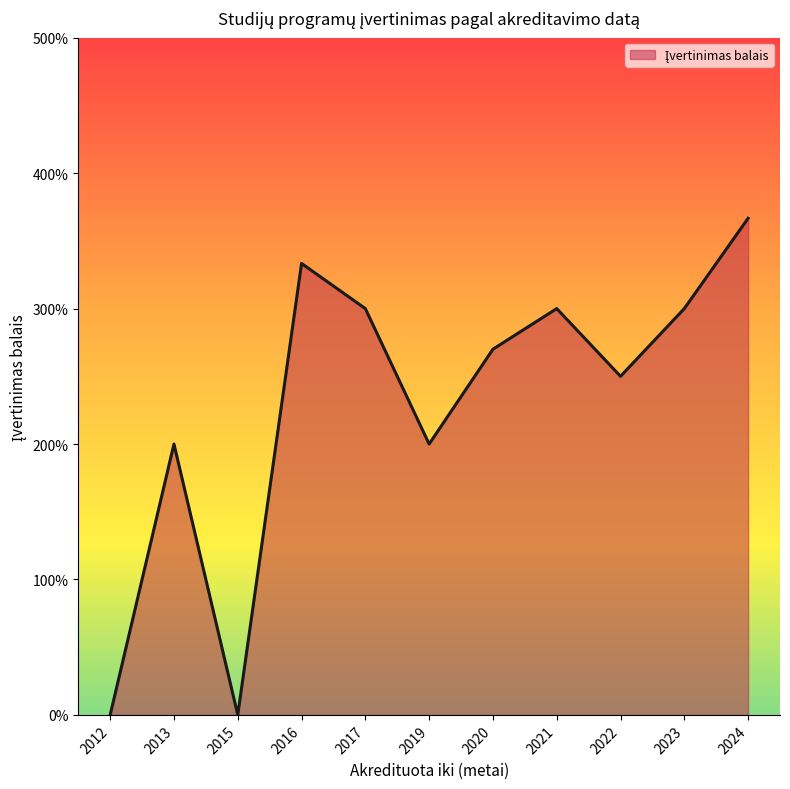

Is this an area chart (filled region under the line)?

Yes